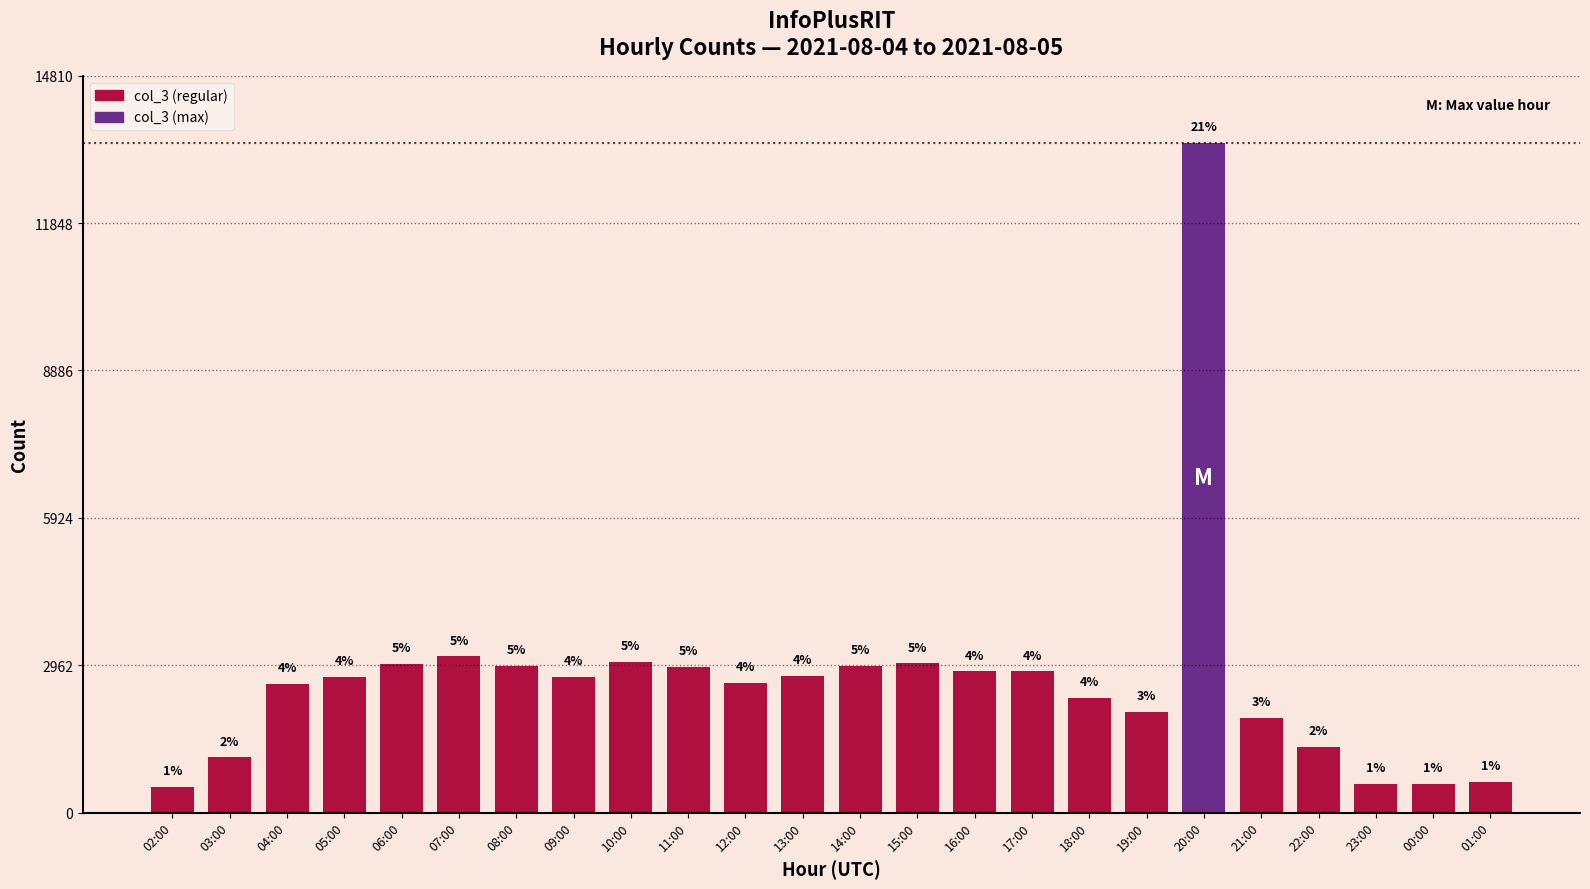

What position from the right is 03:00?

23